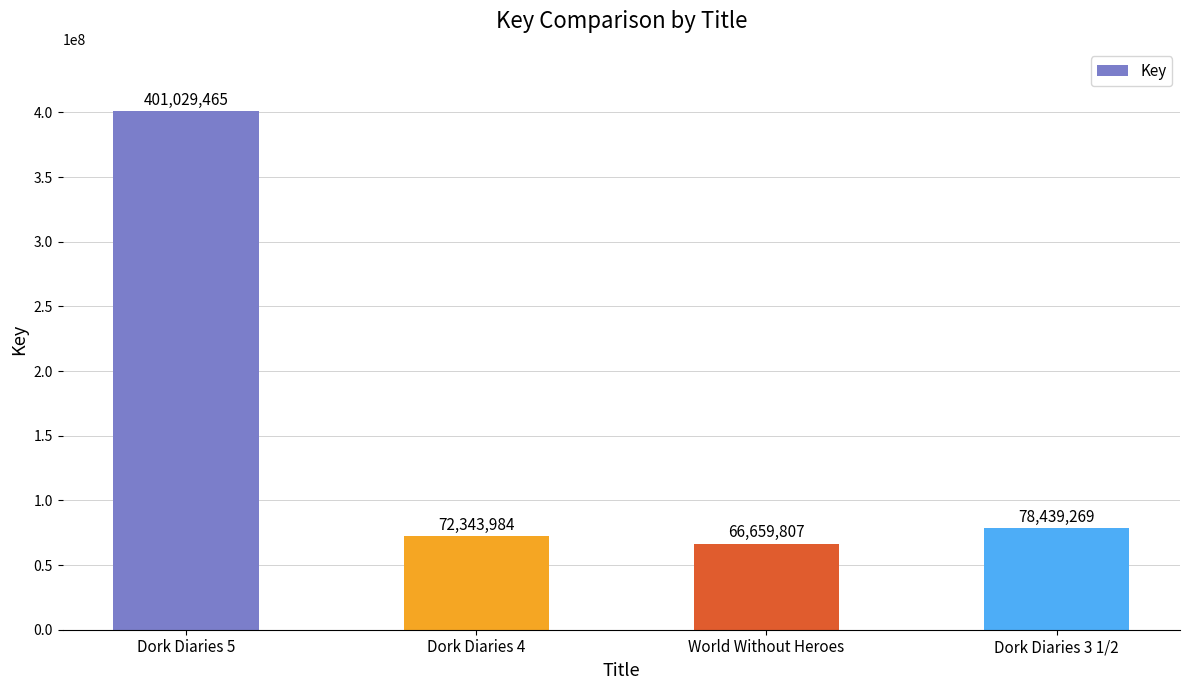

Reading left to right, extract all data points from this chart.

401029465	72343984	66659807	78439269